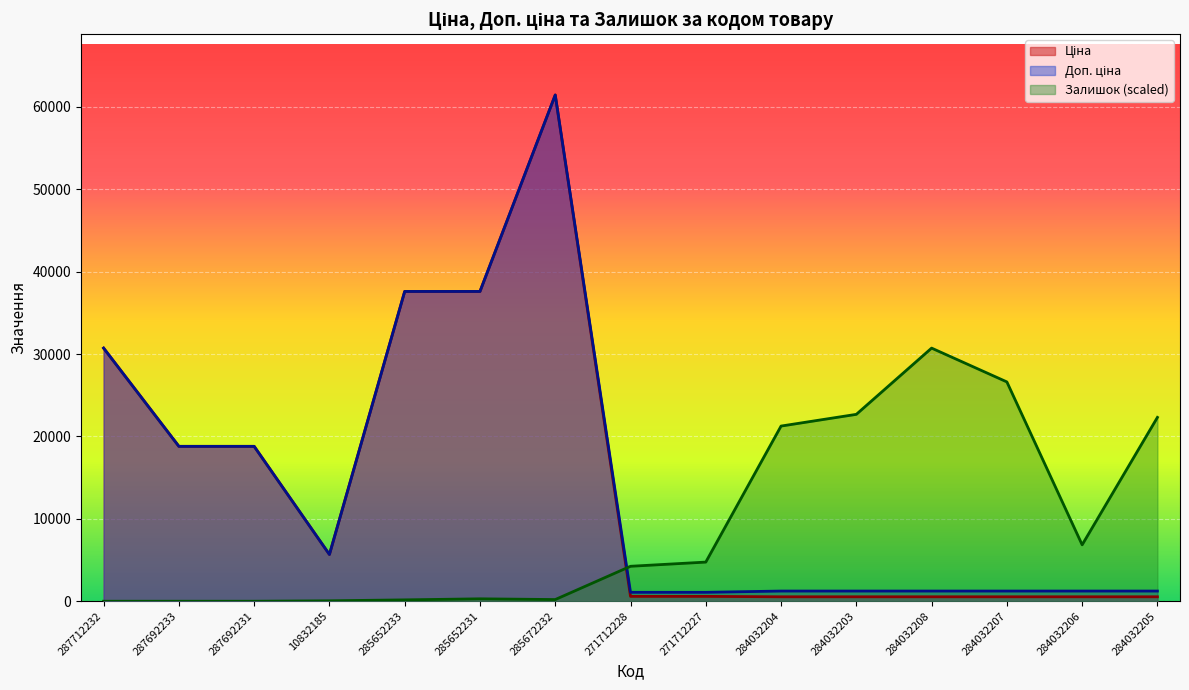

Reading left to right, list all the values displayed in this chart.

Ціна: 287712232=30717.1	287692233=18796.8	287692231=18796.8	10832185=5673.8	285652233=37593.6	285652231=37593.6	285672232=61434.3	271712228=589.9	271712227=589.9	284032204=539.0	284032203=539.0	284032208=539.0	284032207=539.0	284032206=539.0	284032205=539.0
Доп. ціна: 287712232=30717.1	287692233=18796.8	287692231=18796.8	10832185=5673.8	285652233=37593.6	285652231=37593.6	285672232=61434.3	271712228=1081.7	271712227=1081.7	284032204=1235.4	284032203=1235.4	284032208=1235.4	284032207=1235.4	284032206=1235.4	284032205=1235.4
Залишок: 287712232=0.0	287692233=0.0	287692231=0.0	10832185=50.8	285652233=165.1	285652231=292.1	285672232=203.2	271712228=4241.2	271712227=4749.2	284032204=21256.9	284032203=22679.1	284032208=30717.1	284032207=26615.6	284032206=6844.4	284032205=22310.9